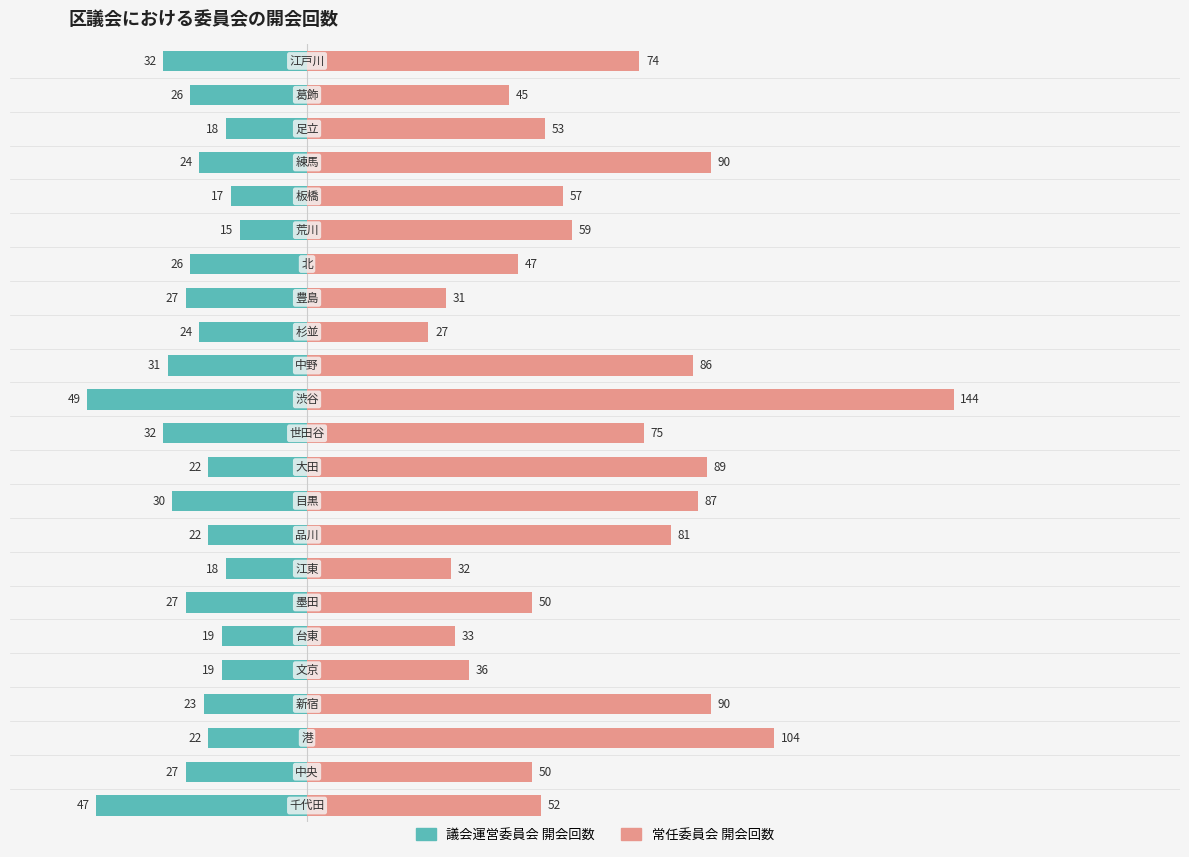

The 議会運営委員会 開会回数 series shows -15 at 15. True or false?

False